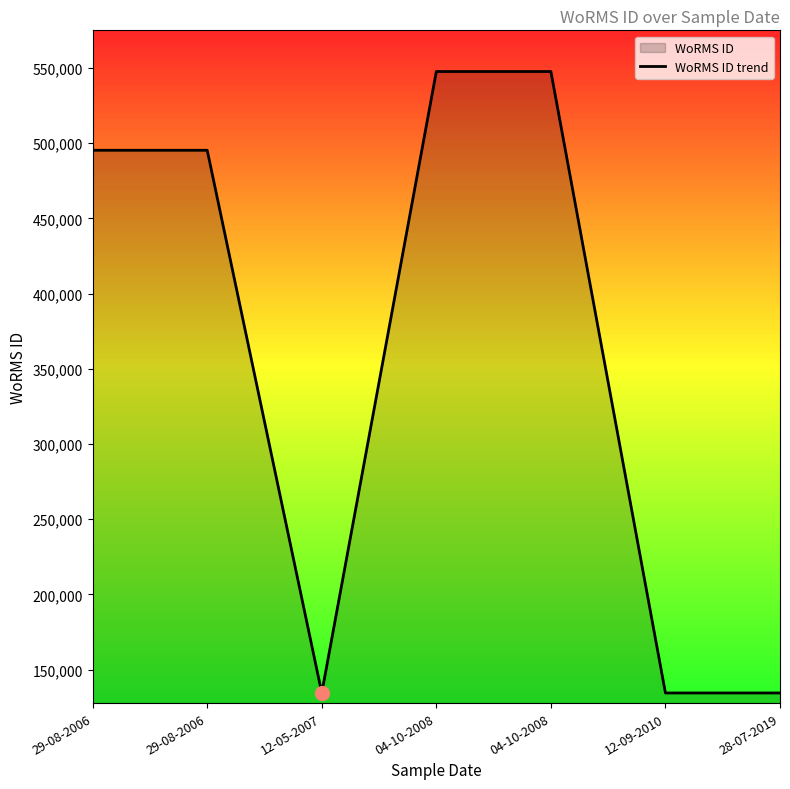

What is the label of the 5th point from the left?

04-10-2008